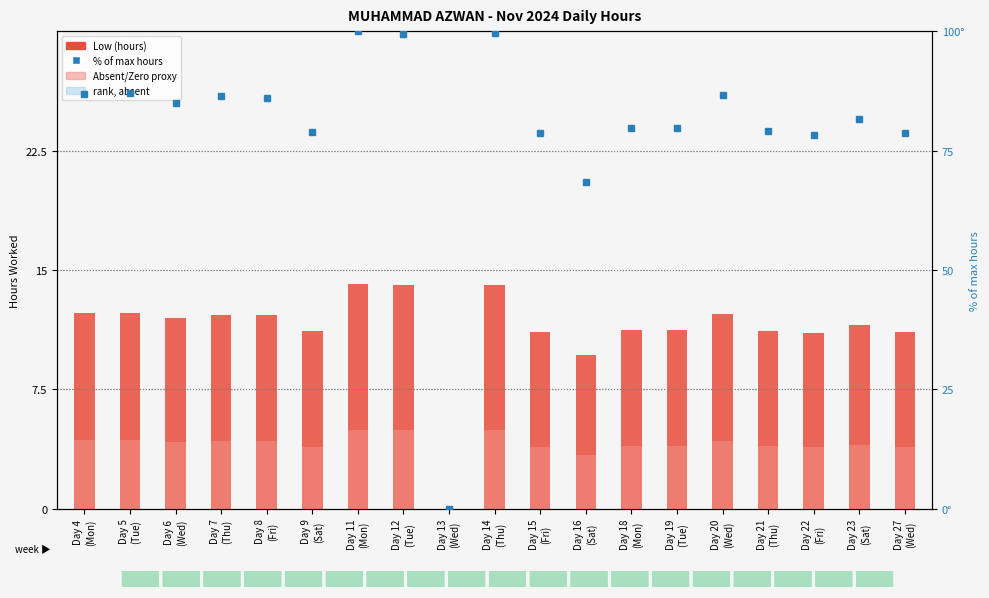

Reading right to left, what are all the values shown in this chart?

Low (hours): Day 27
(Wed)=11.1	Day 23
(Sat)=11.5	Day 22
(Fri)=11.1	Day 21
(Thu)=11.2	Day 20
(Wed)=12.2	Day 19
(Tue)=11.2	Day 18
(Mon)=11.2	Day 16
(Sat)=9.7	Day 15
(Fri)=11.1	Day 14
(Thu)=14.1	Day 13
(Wed)=0.0	Day 12
(Tue)=14.1	Day 11
(Mon)=14.1	Day 9
(Sat)=11.2	Day 8
(Fri)=12.2	Day 7
(Thu)=12.2	Day 6
(Wed)=12.0	Day 5
(Tue)=12.3	Day 4
(Mon)=12.3
Absent/Zero proxy: Day 27
(Wed)=3.9	Day 23
(Sat)=4.0	Day 22
(Fri)=3.9	Day 21
(Thu)=3.9	Day 20
(Wed)=4.3	Day 19
(Tue)=3.9	Day 18
(Mon)=3.9	Day 16
(Sat)=3.4	Day 15
(Fri)=3.9	Day 14
(Thu)=4.9	Day 13
(Wed)=0.0	Day 12
(Tue)=4.9	Day 11
(Mon)=4.9	Day 9
(Sat)=3.9	Day 8
(Fri)=4.3	Day 7
(Thu)=4.3	Day 6
(Wed)=4.2	Day 5
(Tue)=4.3	Day 4
(Mon)=4.3
% of max hours: Day 27
(Wed)=78.8	Day 23
(Sat)=81.5	Day 22
(Fri)=78.3	Day 21
(Thu)=79.1	Day 20
(Wed)=86.6	Day 19
(Tue)=79.6	Day 18
(Mon)=79.6	Day 16
(Sat)=68.4	Day 15
(Fri)=78.8	Day 14
(Thu)=99.6	Day 13
(Wed)=0.0	Day 12
(Tue)=99.4	Day 11
(Mon)=100.0	Day 9
(Sat)=79.0	Day 8
(Fri)=86.1	Day 7
(Thu)=86.3	Day 6
(Wed)=84.9	Day 5
(Tue)=87.0	Day 4
(Mon)=86.8
rank, absent: Day 27
(Wed)=0.0	Day 23
(Sat)=0.0	Day 22
(Fri)=0.0	Day 21
(Thu)=0.0	Day 20
(Wed)=0.0	Day 19
(Tue)=0.0	Day 18
(Mon)=0.0	Day 16
(Sat)=0.0	Day 15
(Fri)=0.0	Day 14
(Thu)=0.0	Day 13
(Wed)=0.0	Day 12
(Tue)=0.0	Day 11
(Mon)=0.0	Day 9
(Sat)=0.0	Day 8
(Fri)=0.0	Day 7
(Thu)=0.0	Day 6
(Wed)=0.0	Day 5
(Tue)=0.0	Day 4
(Mon)=0.0